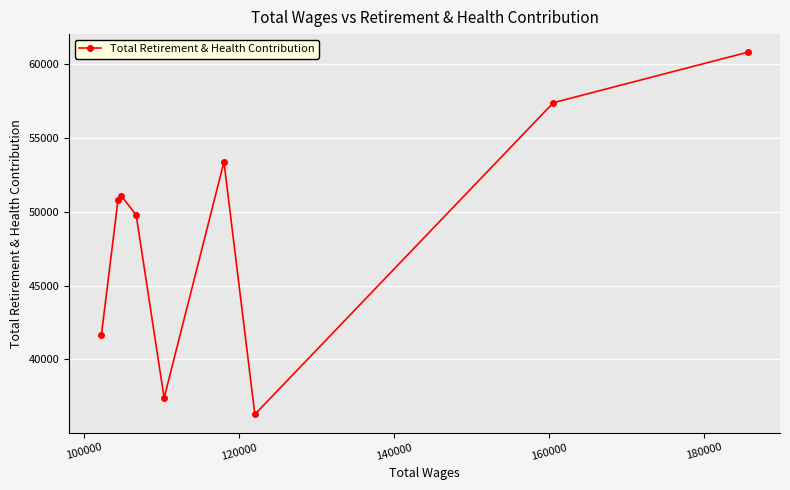

What is the minimum value shown in the chart?

36275